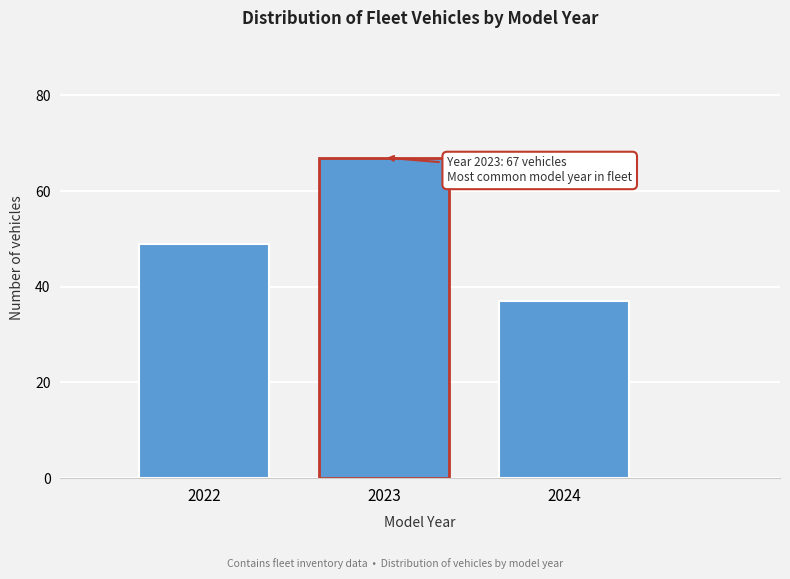

Reading left to right, transcribe all the data shown in this chart.

49	67	37